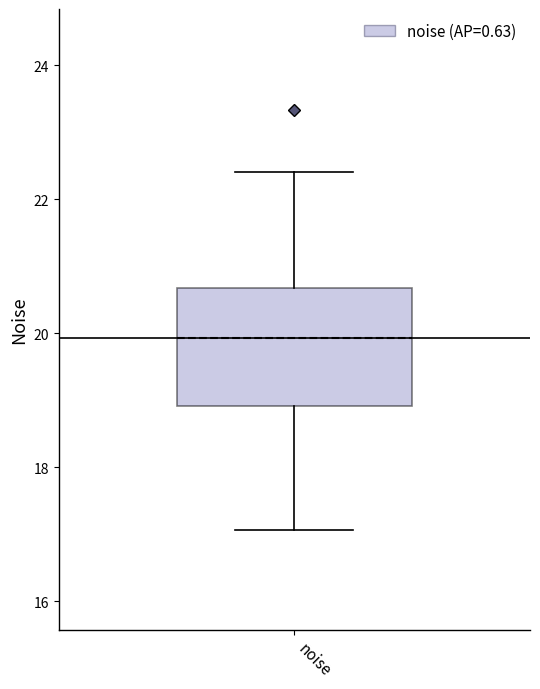

Transcribe this box plot: give where the median line is, the range the box spans, and where the two whiskers end, as read against the y-axis. The values are not printed on the chart, so give them approximately, as read against the axis.

median 20.0, box 19.0 to 20.6, whiskers 17.0 to 22.4